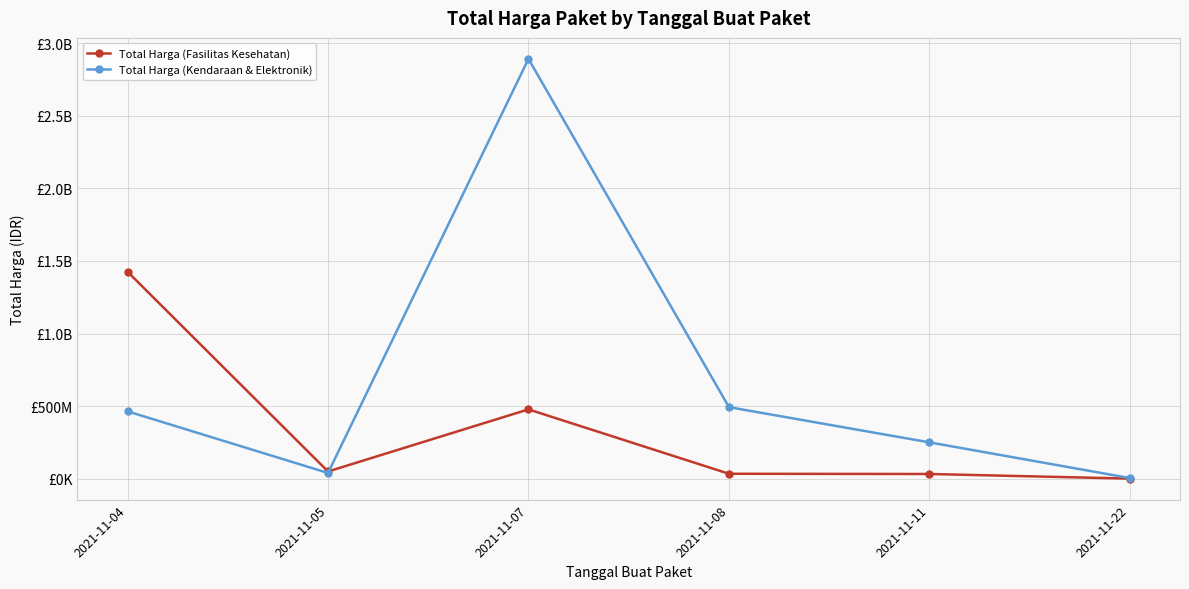

Is this an area chart (filled region under the line)?

No